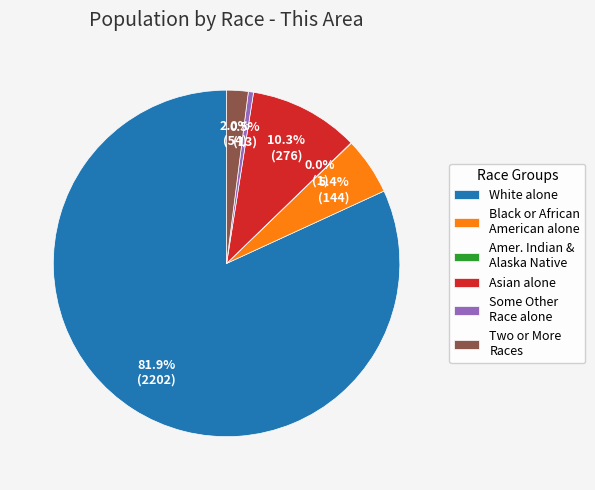

Which category has the biggest portion of the pie?

White alone